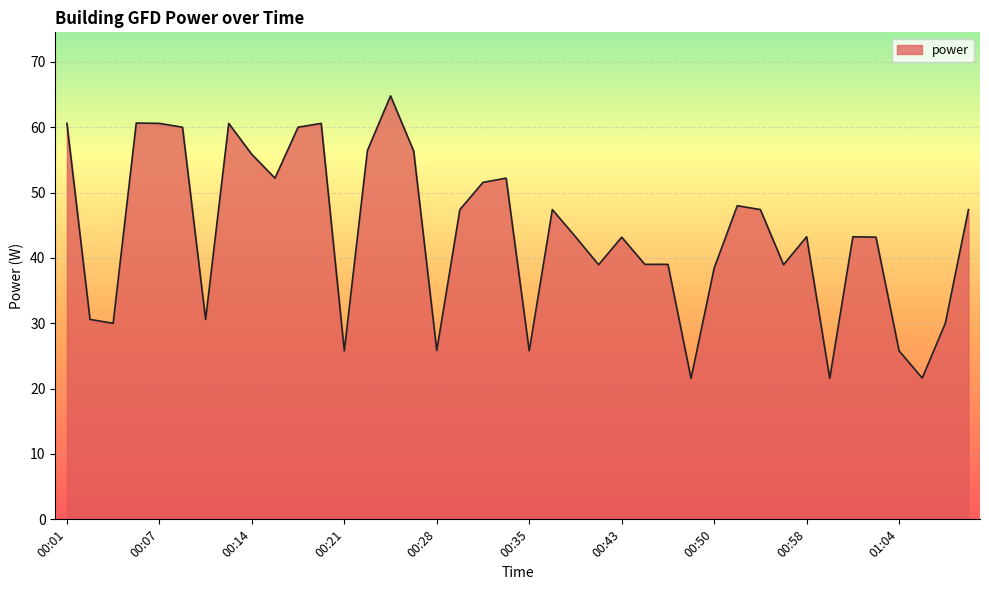

What is the maximum value shown in the chart?

64.8